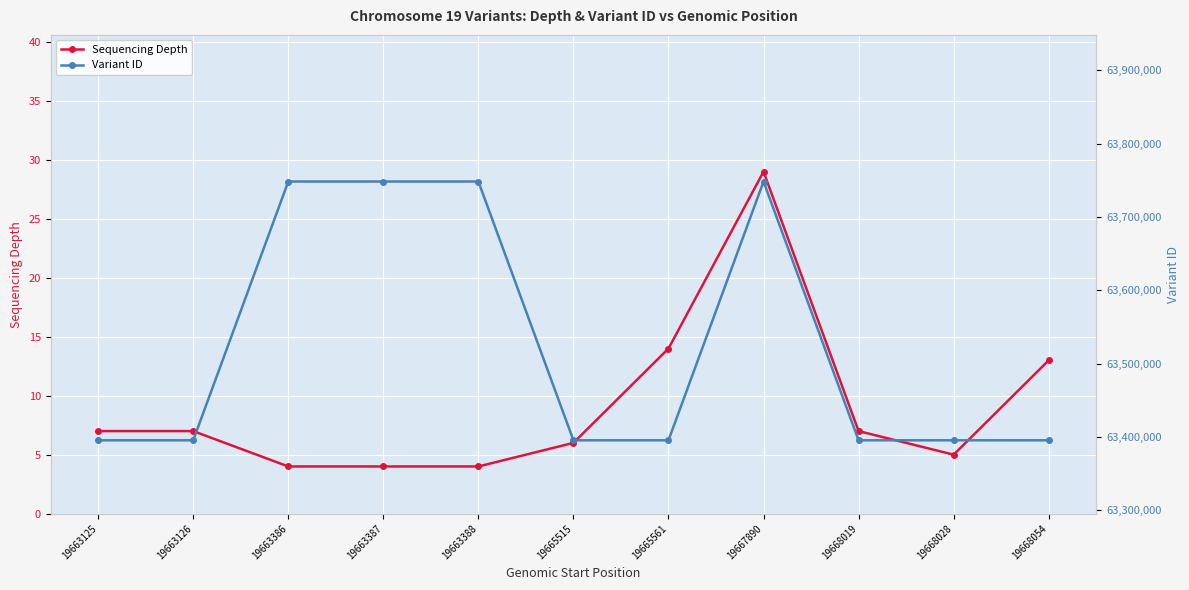

What is the maximum value for Sequencing Depth?

29